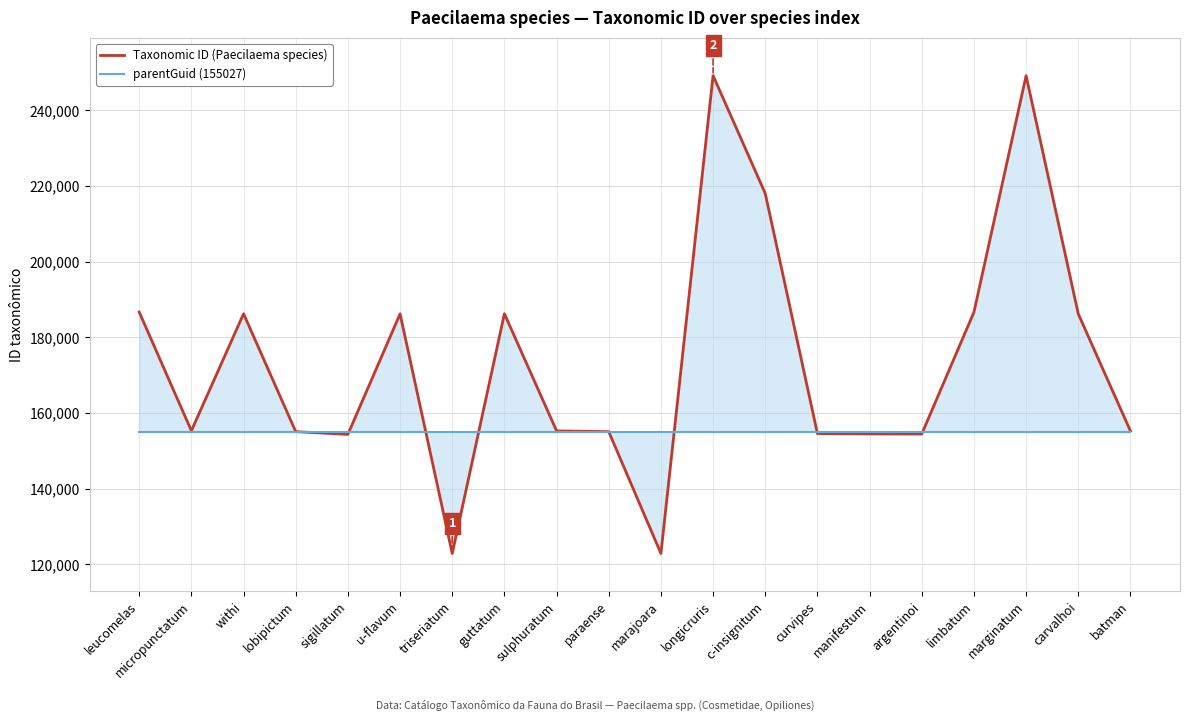

Which series ends up on top after the final intersection of Taxonomic ID (Paecilaema species) and parentGuid (155027)?

Taxonomic ID (Paecilaema species)